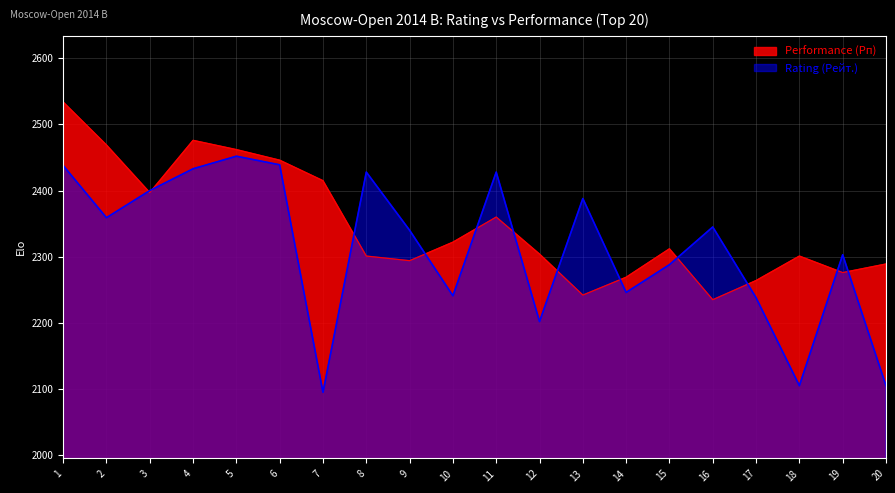

Which series has the largest total across all categories?

Performance (Рп)